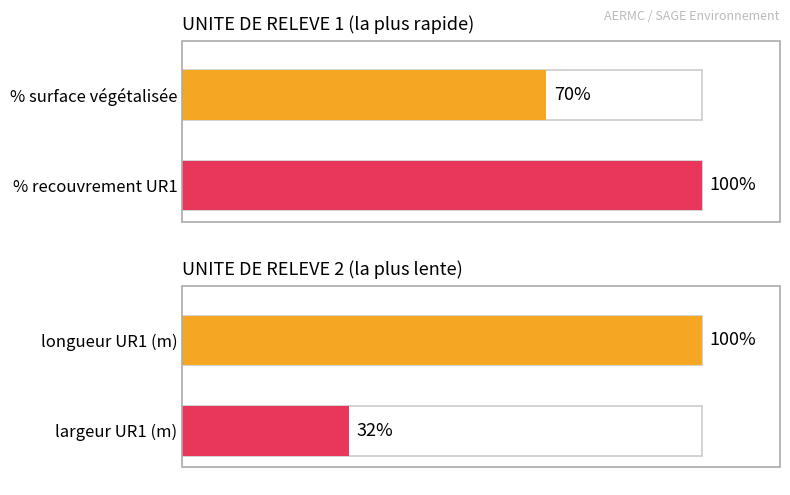

What is the sum of the largeur UR1 (m) values at UNITE DE RELEVE 1 and UNITE DE RELEVE 2?

32.0